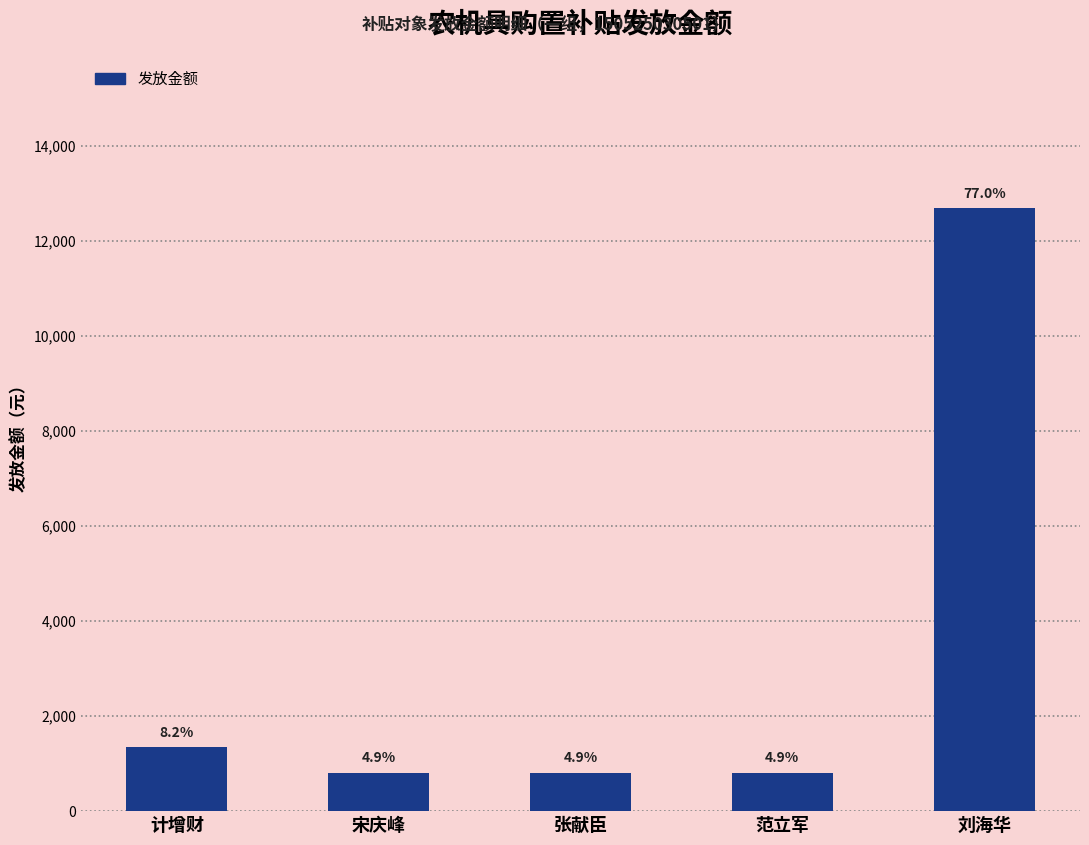

What is the difference between the values at 刘海华 and 宋庆峰?

11880